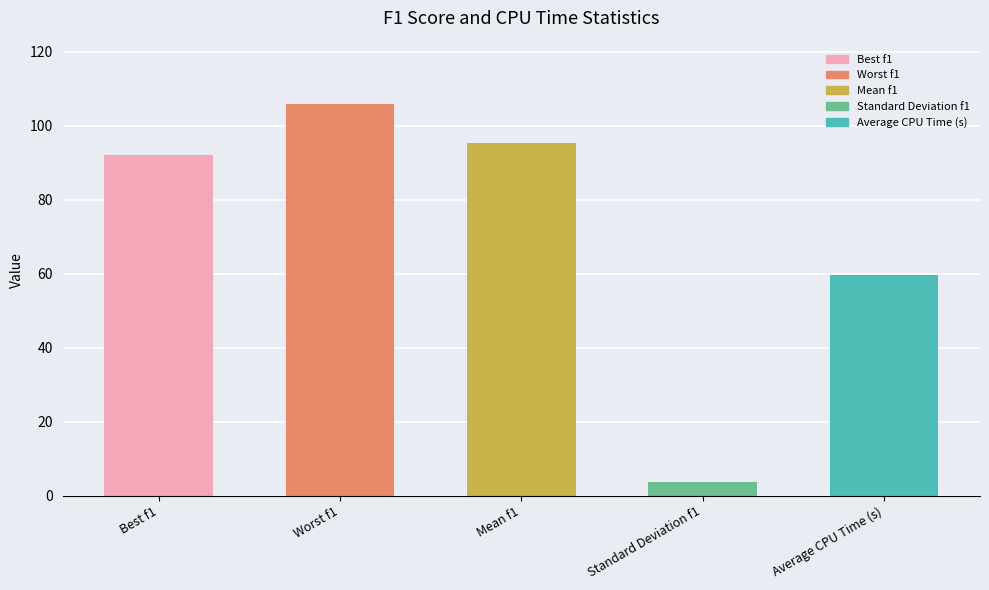

What is the label of the 2nd bar from the right?

Standard Deviation f1